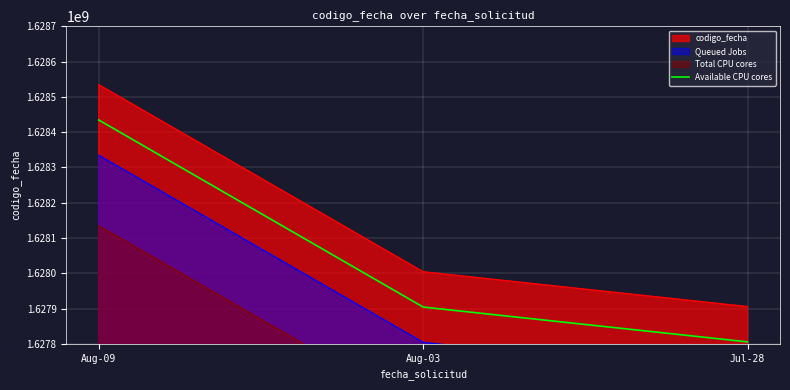

At which label does the data first exceed 1627904206?

Aug-09